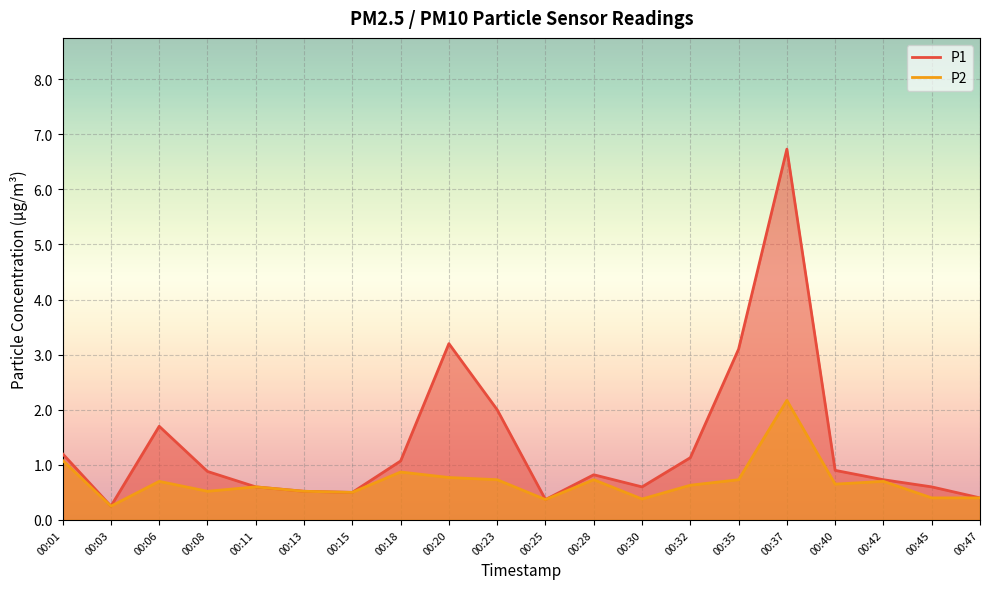

Reading left to right, list all the values displayed in this chart.

P1: 1.2	0.2	1.7	0.9	0.6	0.5	0.5	1.1	3.2	2.0	0.4	0.8	0.6	1.1	3.1	6.7	0.9	0.7	0.6	0.4
P2: 1.1	0.2	0.7	0.5	0.6	0.5	0.5	0.9	0.8	0.7	0.4	0.7	0.4	0.6	0.7	2.2	0.7	0.7	0.4	0.4